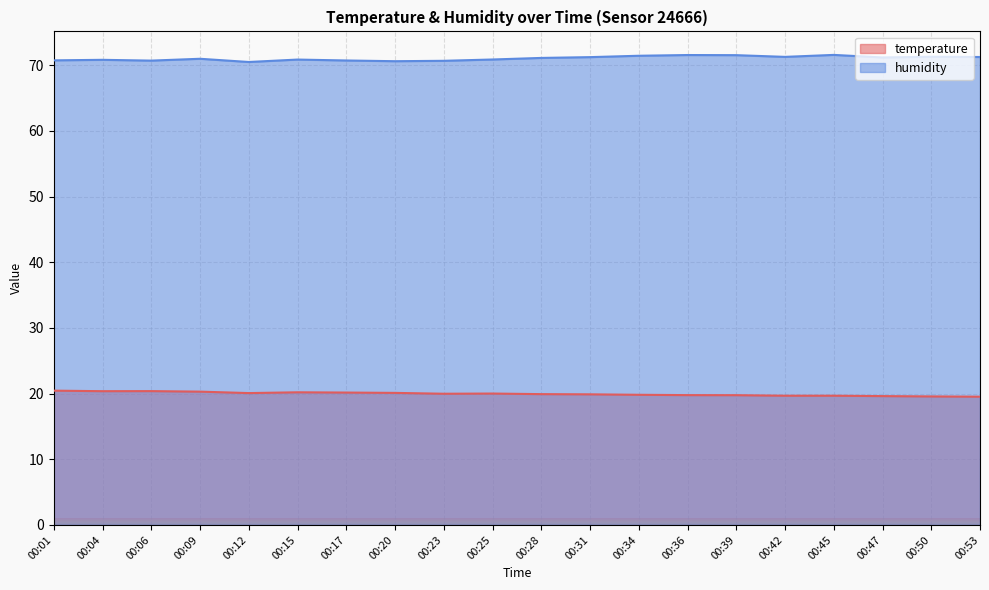

True or false: humidity and temperature cross at least once.

False